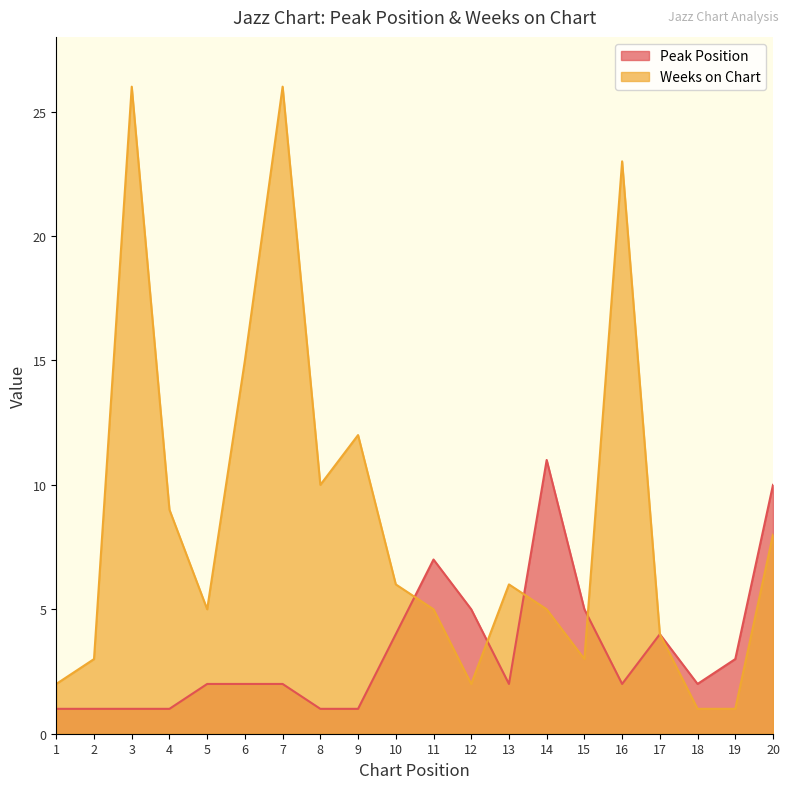

In Weeks on Chart, how many points are lower than both neighbors (excluding endpoints)?

4